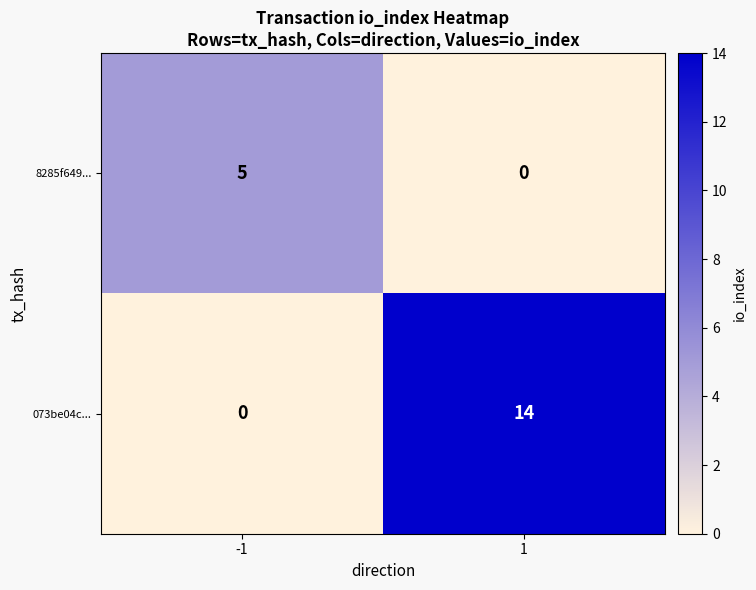

What is the maximum value shown in the chart?

14